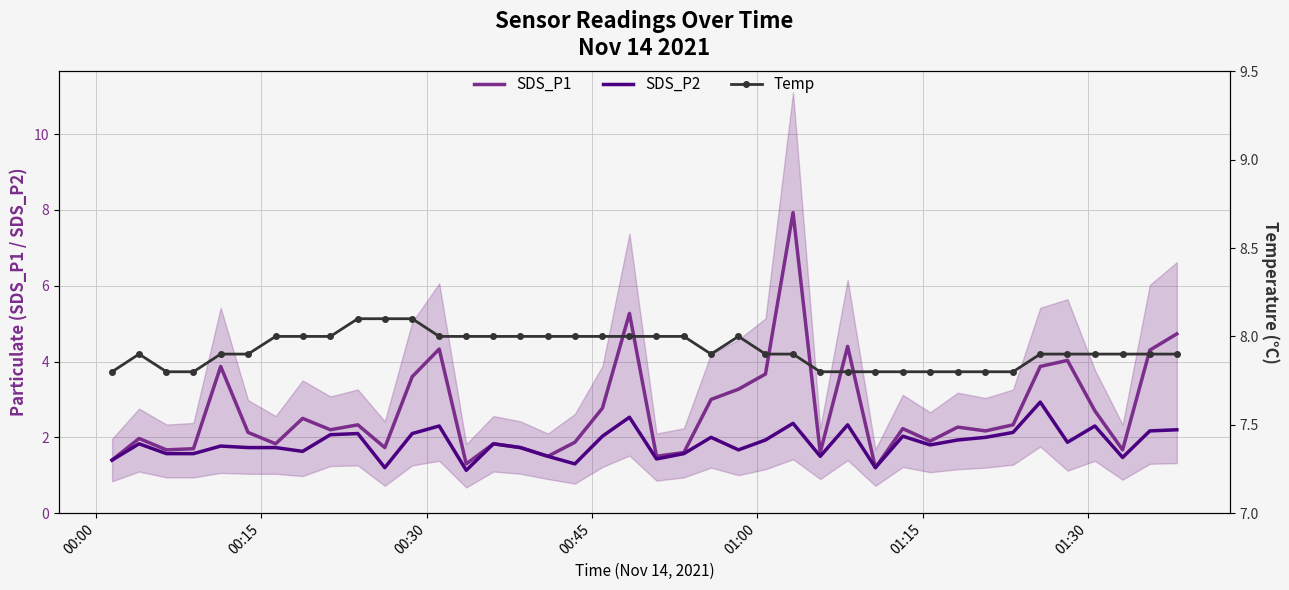

What is the maximum value for SDS_P2?

2.9